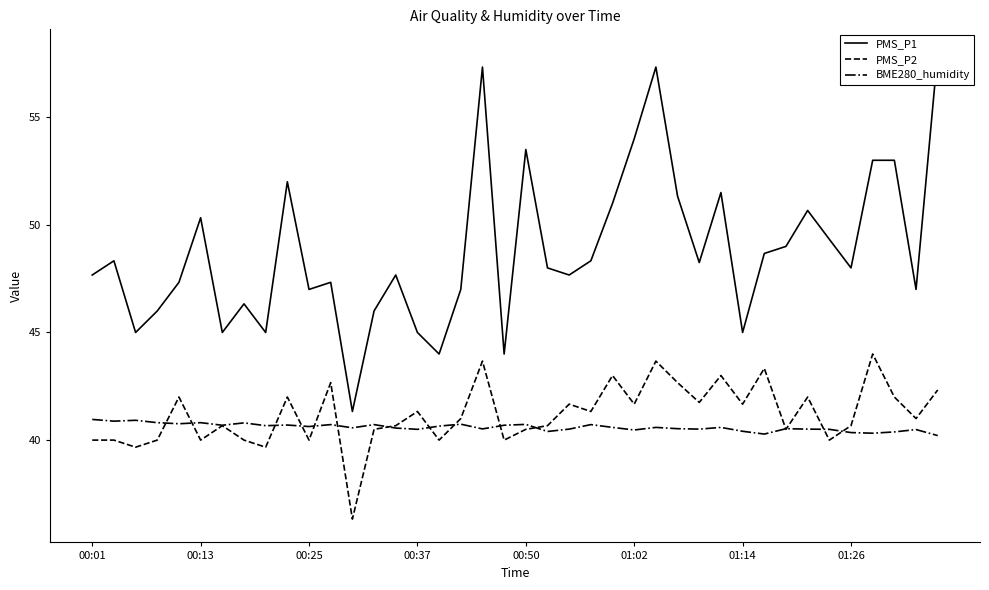

What is the total value across all series at 9?

134.7